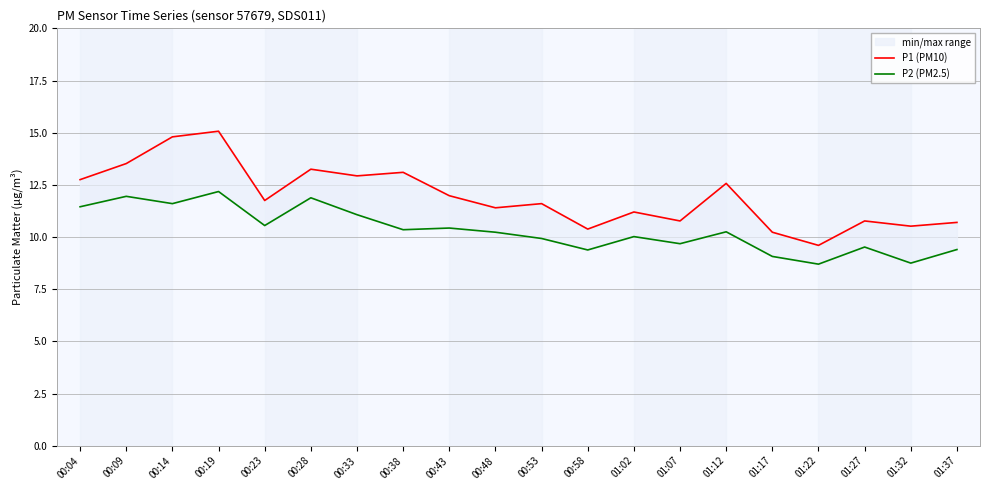

What is the average value of the P1 (PM10) series?

11.9